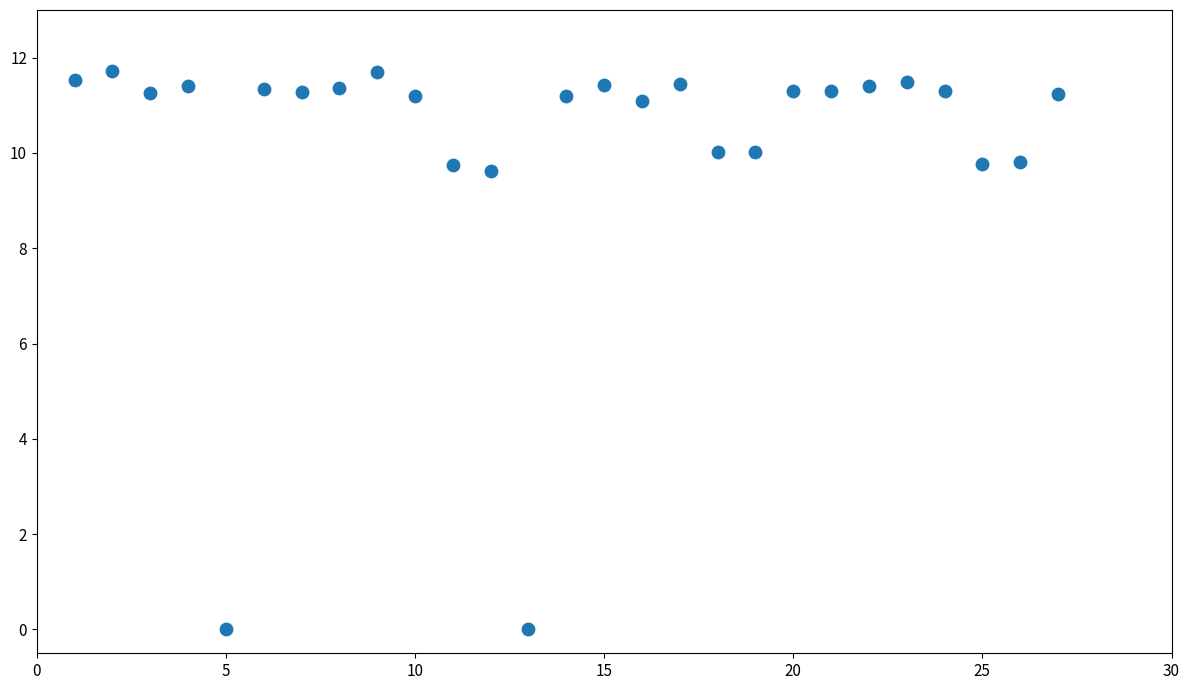

What is the range of Y values (max minus min)?

11.7